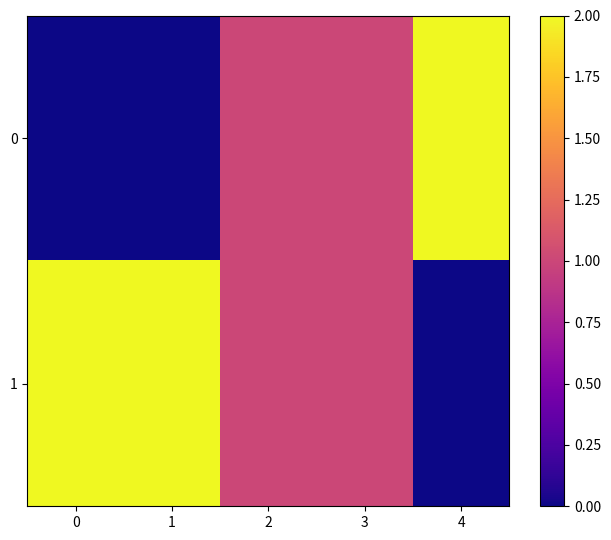

At which category does the chart reach its peak across all series?

4